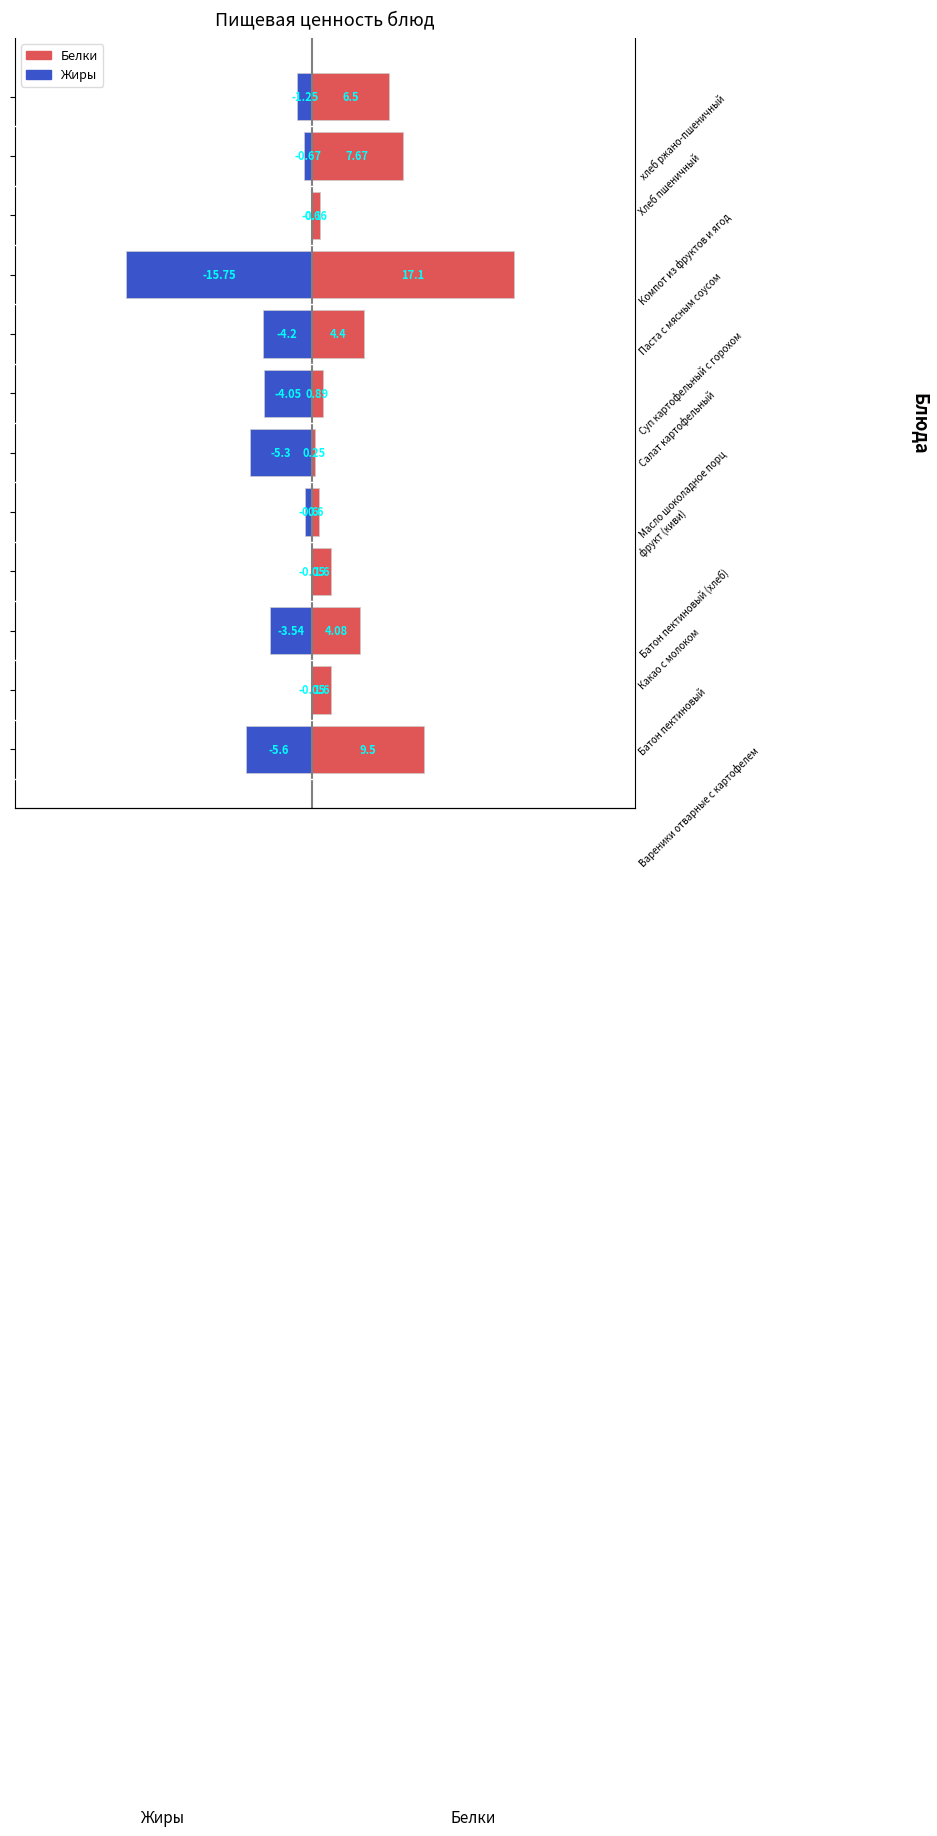

What is the approximate value of Белки at Батон пектиновый?

1.6